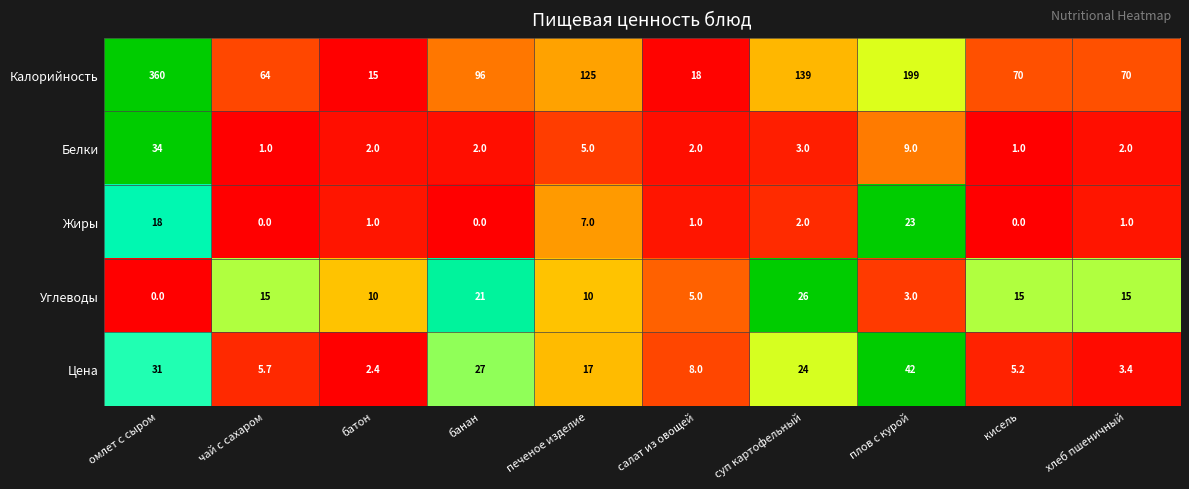

What is the average value of the Белки series?

6.1